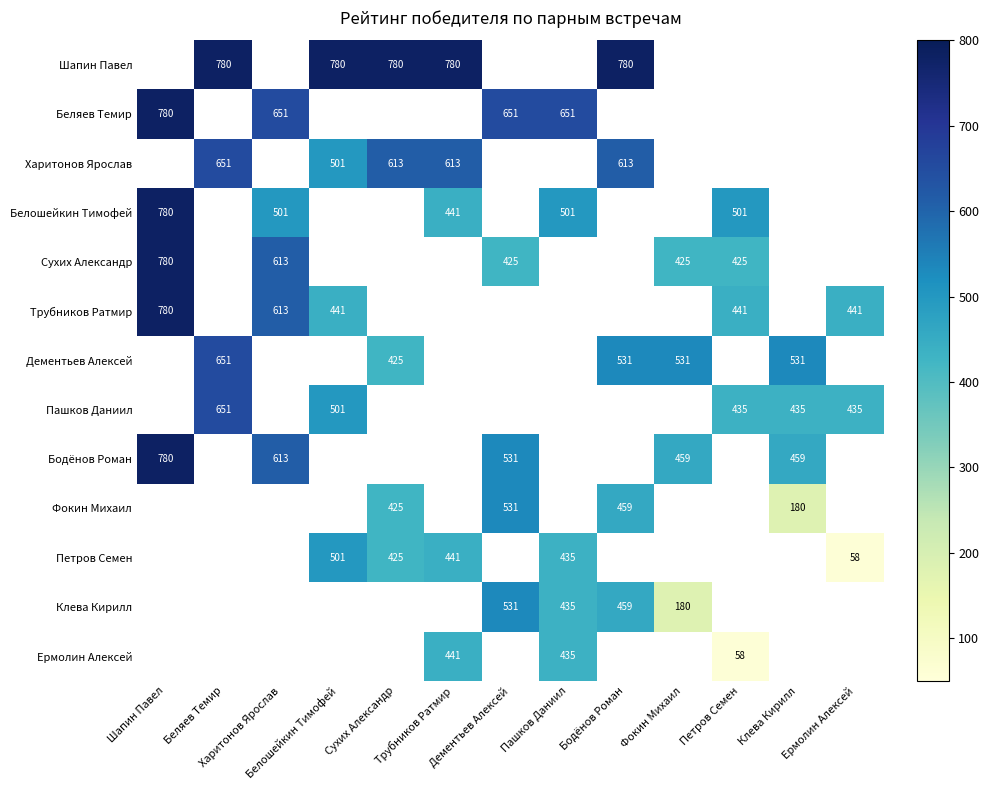

What is the sum of the Харитонов Ярослав values at Беляев Темир and Бодёнов Роман?

1264.0